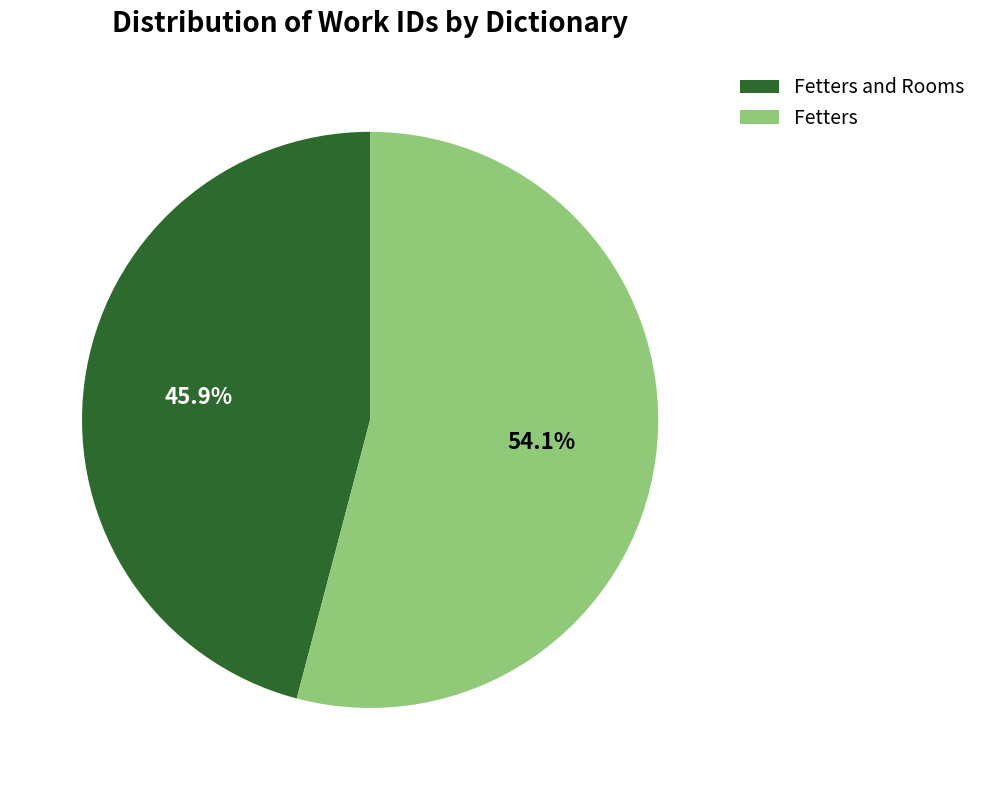

Count the number of slices in the pie.

2